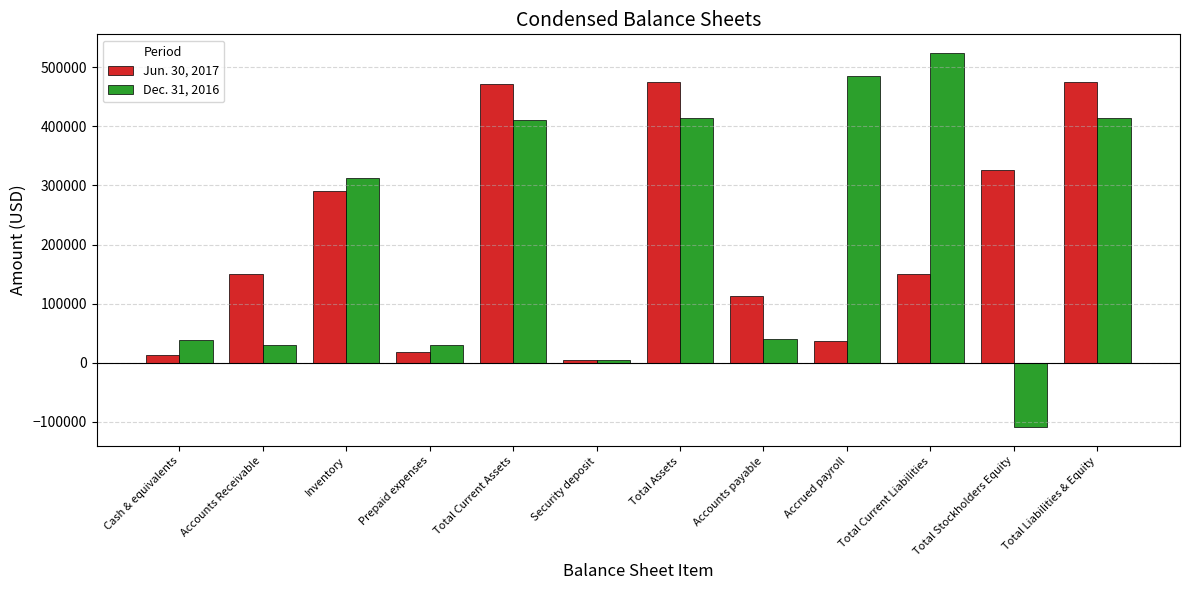

What is the lowest value of the Jun. 30, 2017 series?

4518